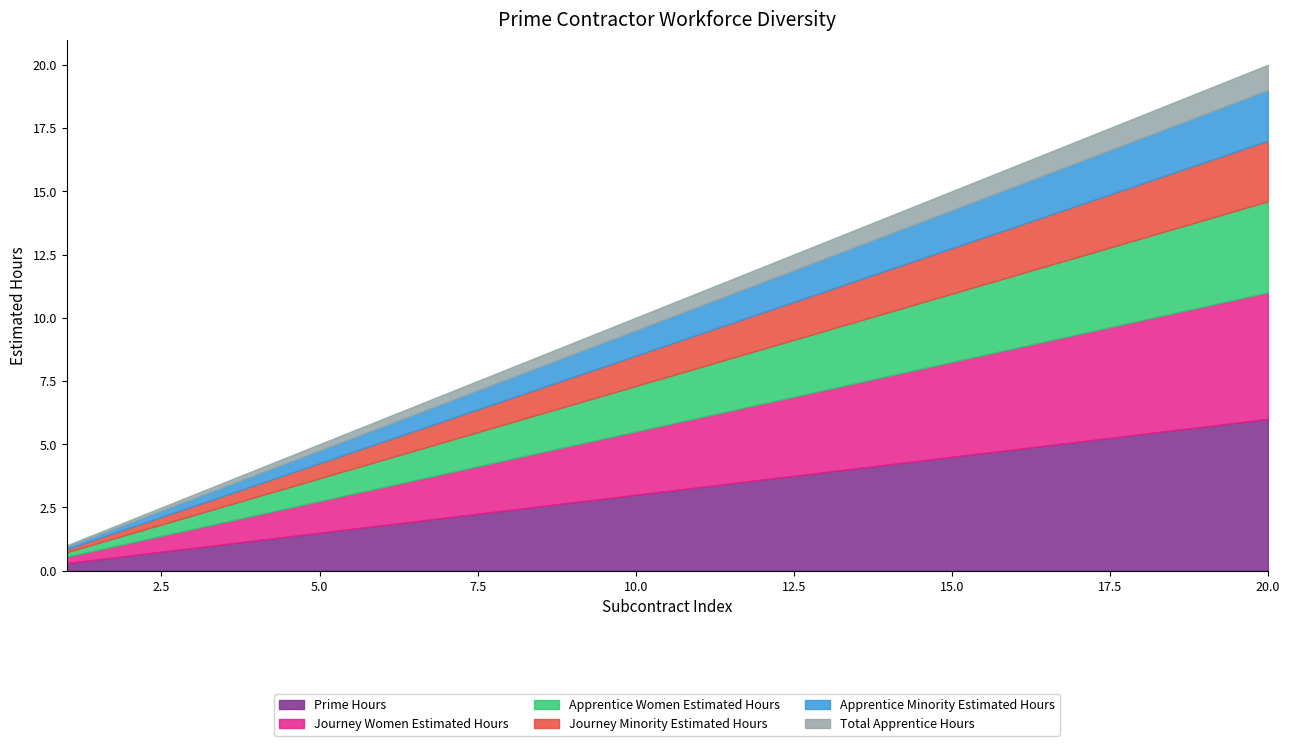

What is the maximum value for Prime Hours?

6.0